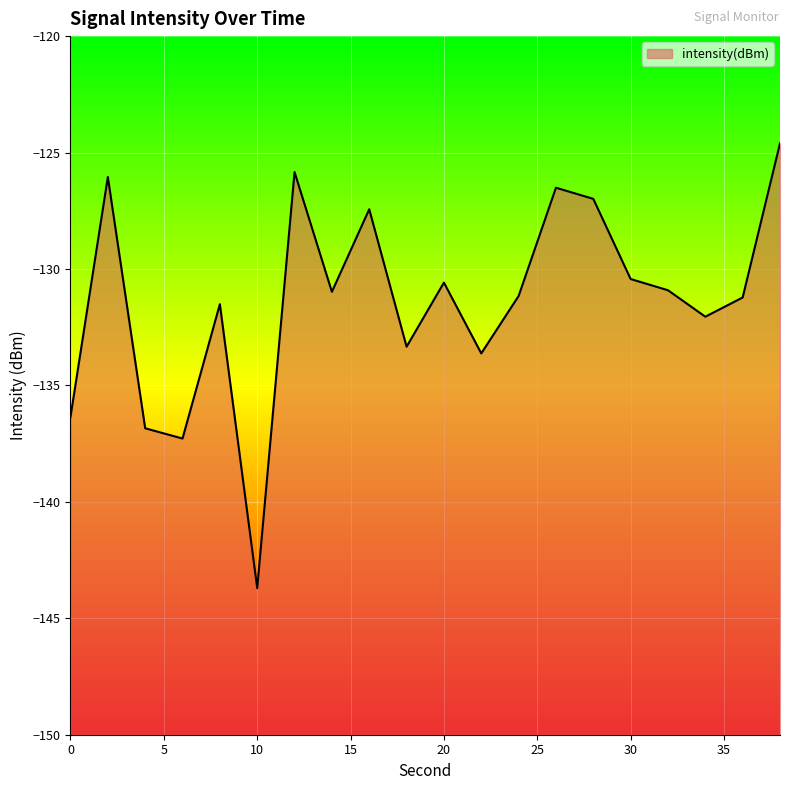

Does the chart display data point markers on the line(s)?

No